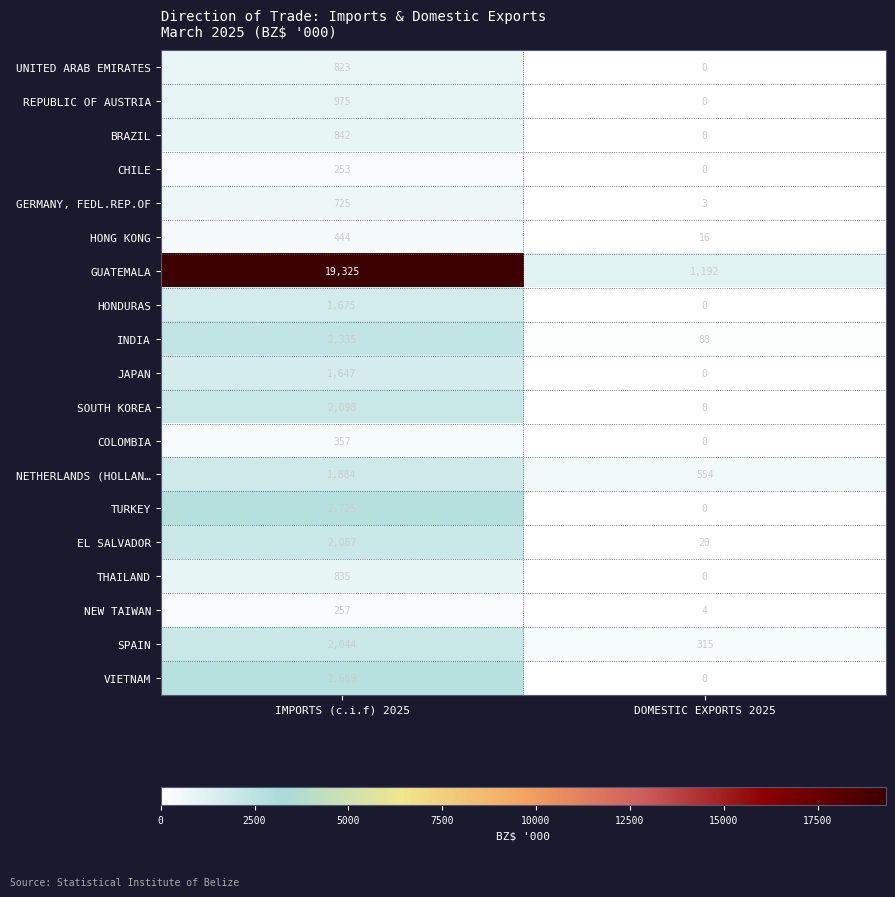

What is the average value of the REPUBLIC OF AUSTRIA series?

488